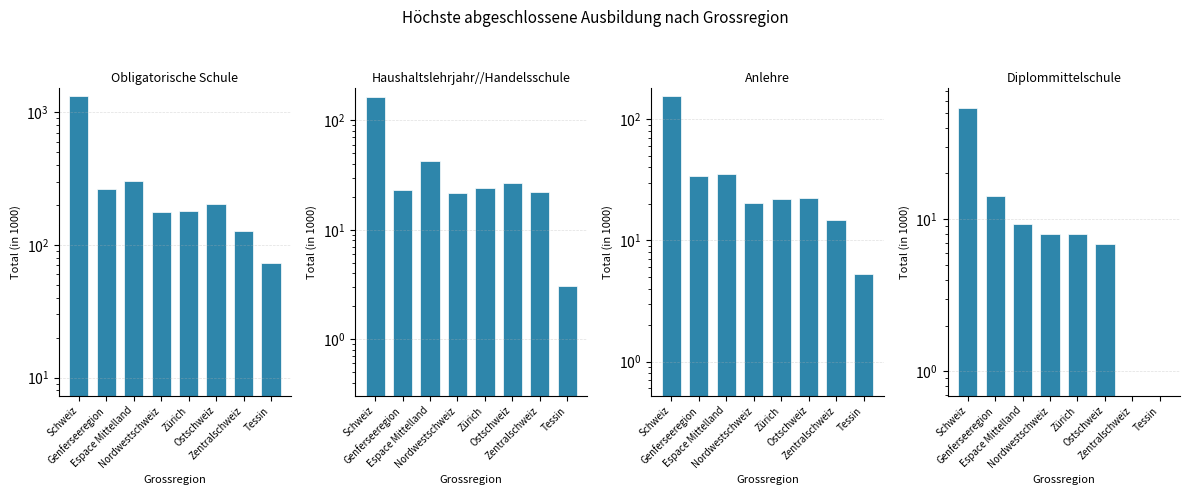

Does the chart contain any negative values?

No